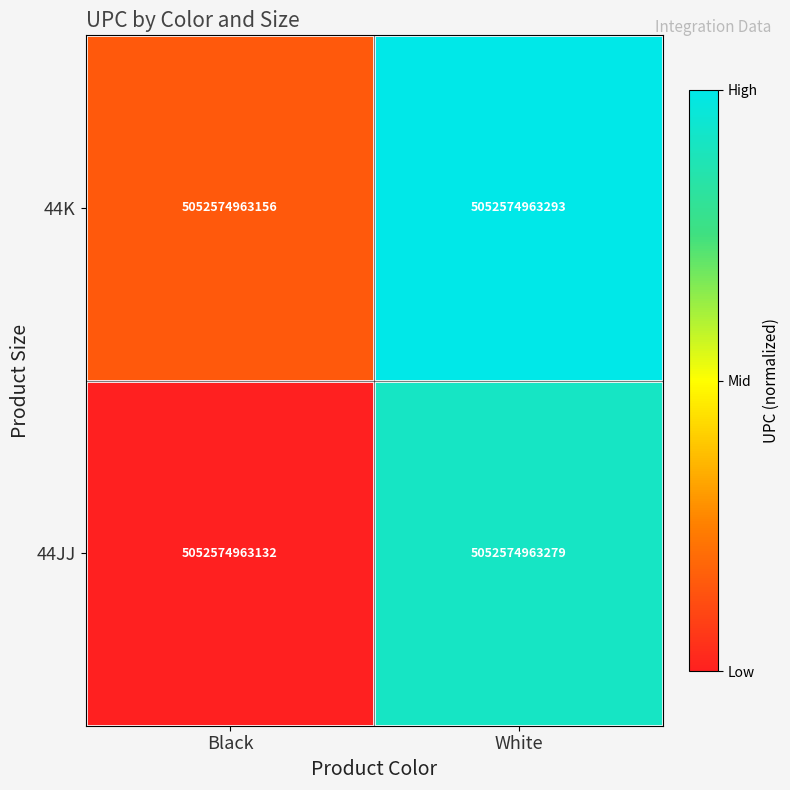

Reading left to right, what are all the values shown in this chart?

44K: Black=5052574963156.0	White=5052574963293.0
44JJ: Black=5052574963132.0	White=5052574963279.0